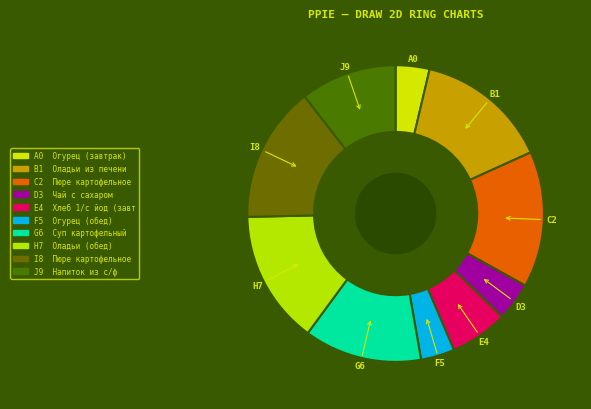

True or false: E4 accounts for 6% of the total.

True